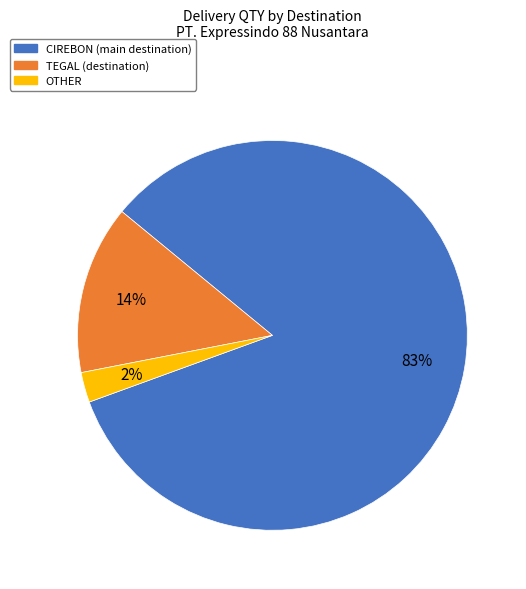

To the nearest percent, what is the average slice percentage?

33%